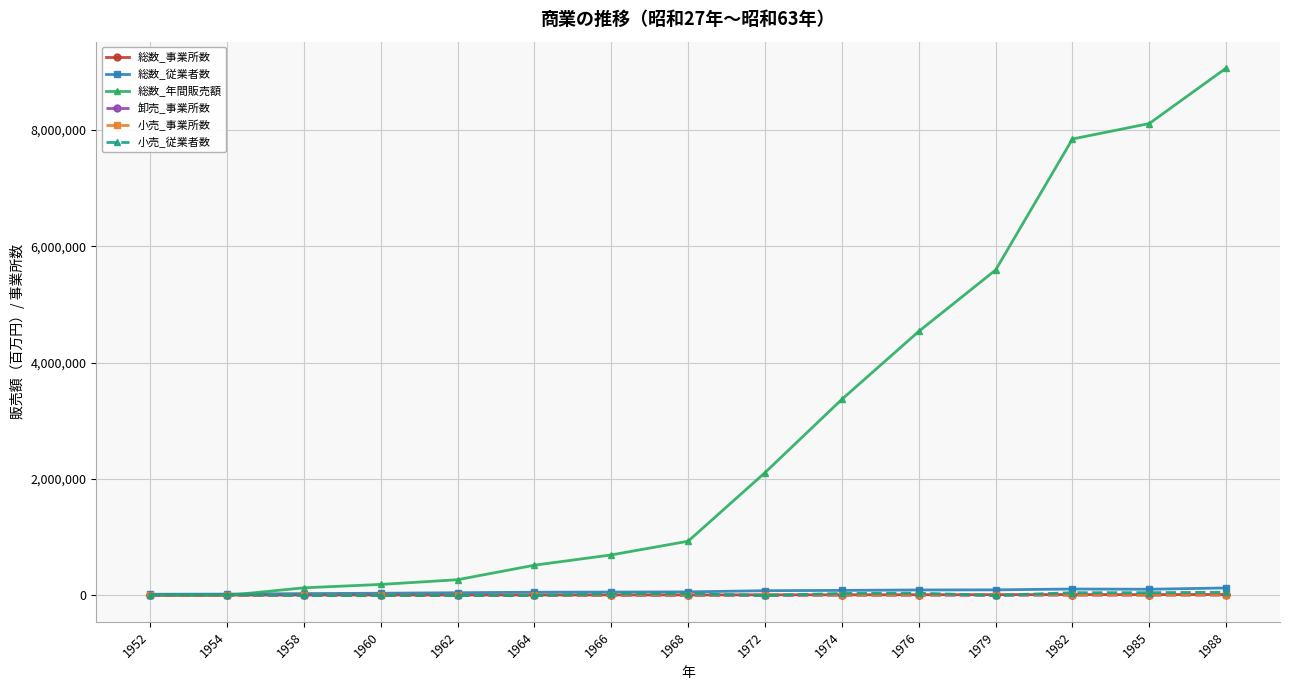

Which series changed the most between 1962 and 1972?

総数_年間販売額